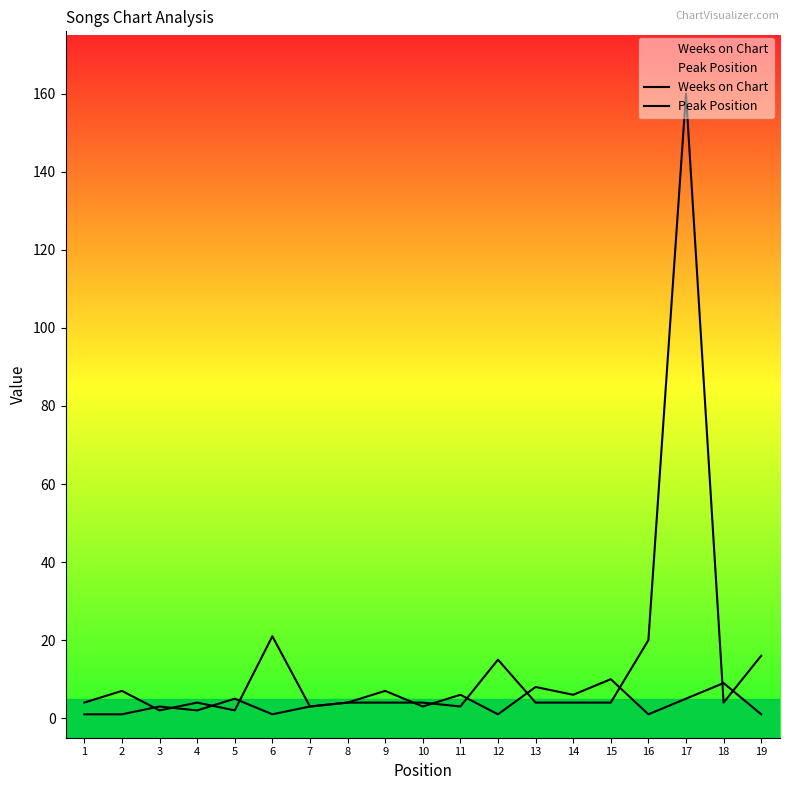

What is the difference between the Peak Position values at 6 and 8?

3